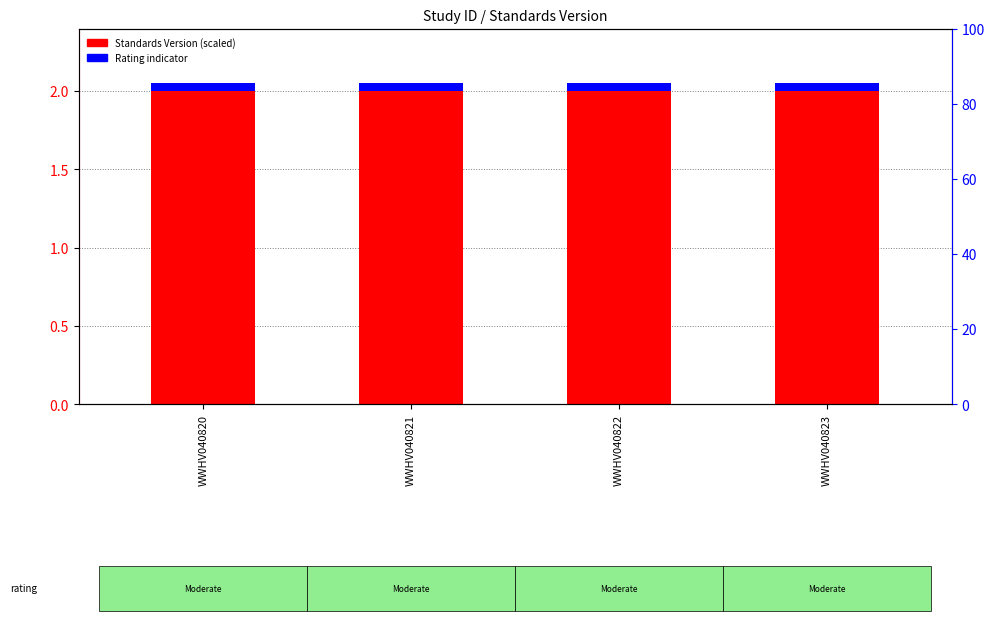

Read the Standards Version (scaled) value at WWHV040820.

2.0